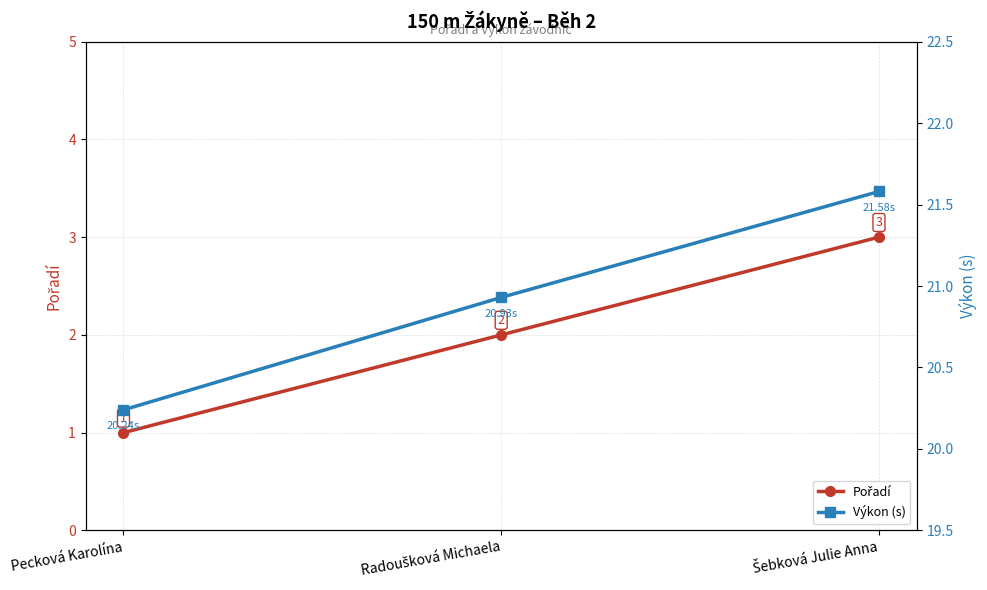

What value does the Pořadí series have at Pecková Karolína?

1.0